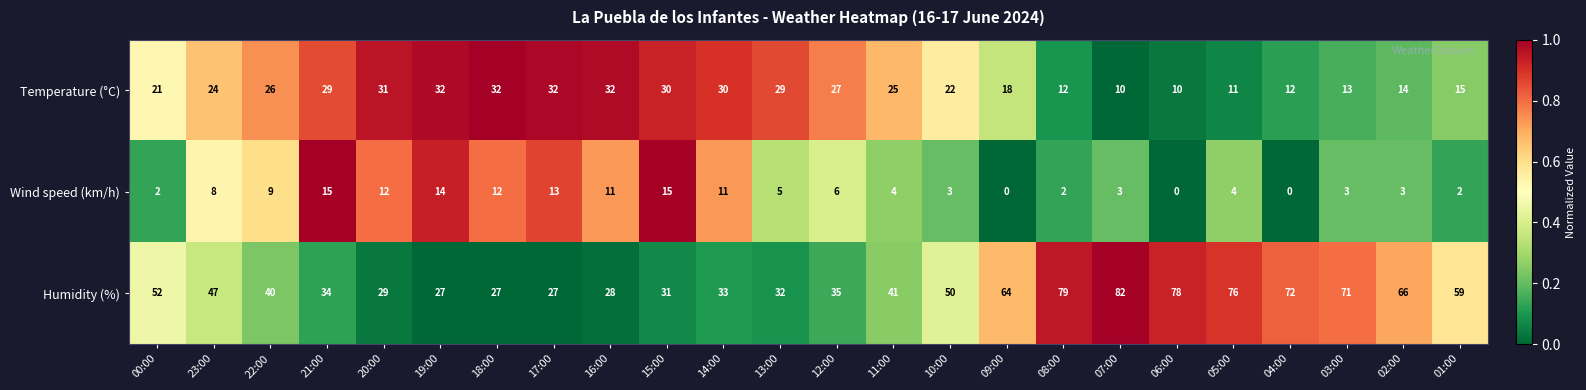

The Humidity (%) series shows 35 at 18:00. True or false?

False